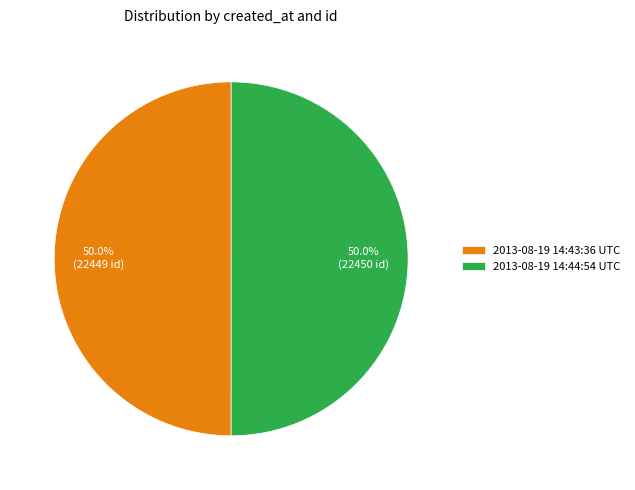

What percentage is NOT represented by 2013-08-19 14:44:54 UTC?

50.0%